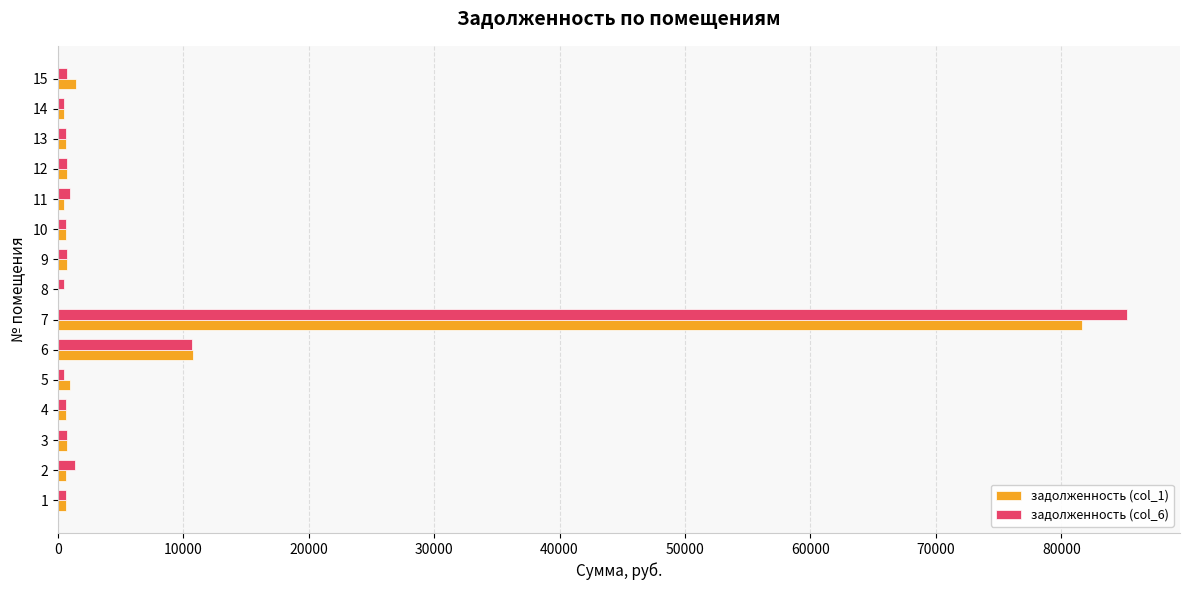

What is the maximum value shown in the chart?

85199.1